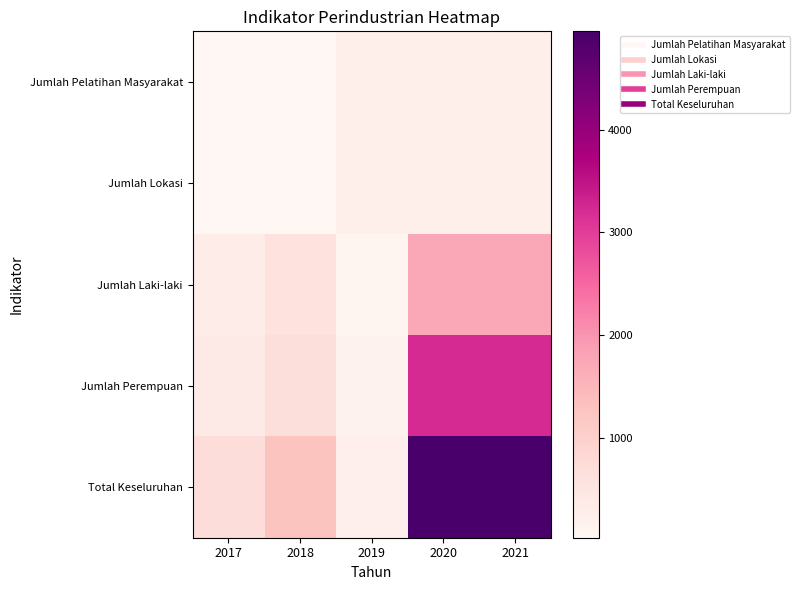

Reading right to left, extract all data points from this chart.

Jumlah Pelatihan Masyarakat: 2021=248	2020=248	2019=242	2018=28	2017=24
Jumlah Lokasi: 2021=248	2020=248	2019=242	2018=28	2017=24
Jumlah Laki-laki: 2021=1736	2020=1736	2019=85	2018=595	2017=325
Jumlah Perempuan: 2021=3224	2020=3224	2019=147	2018=675	2017=380
Total Keseluruhan: 2021=4960	2020=4960	2019=232	2018=1270	2017=705